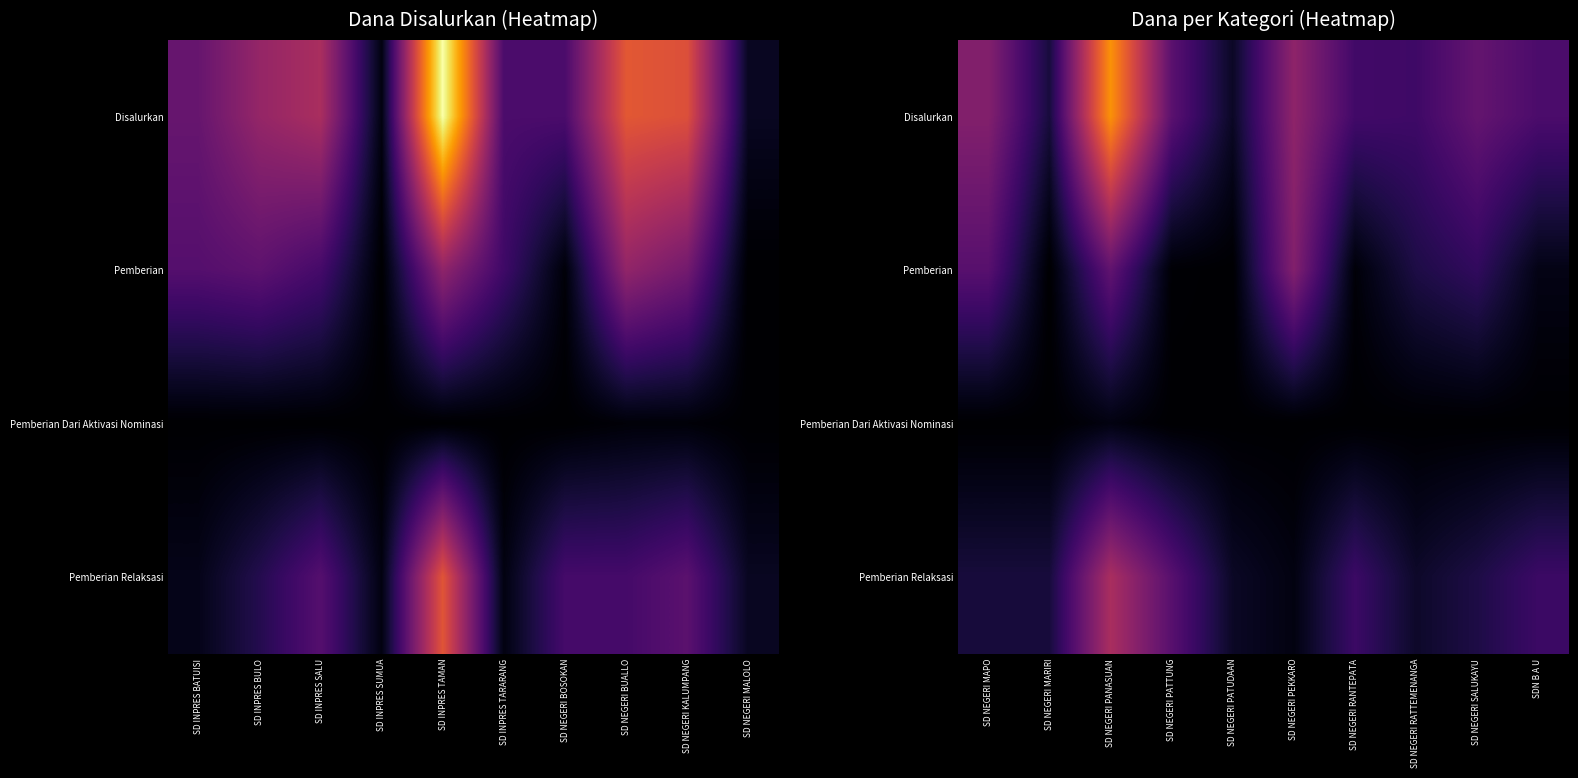

What is the spread (max minus min) of values at SDN B A U?

6750000